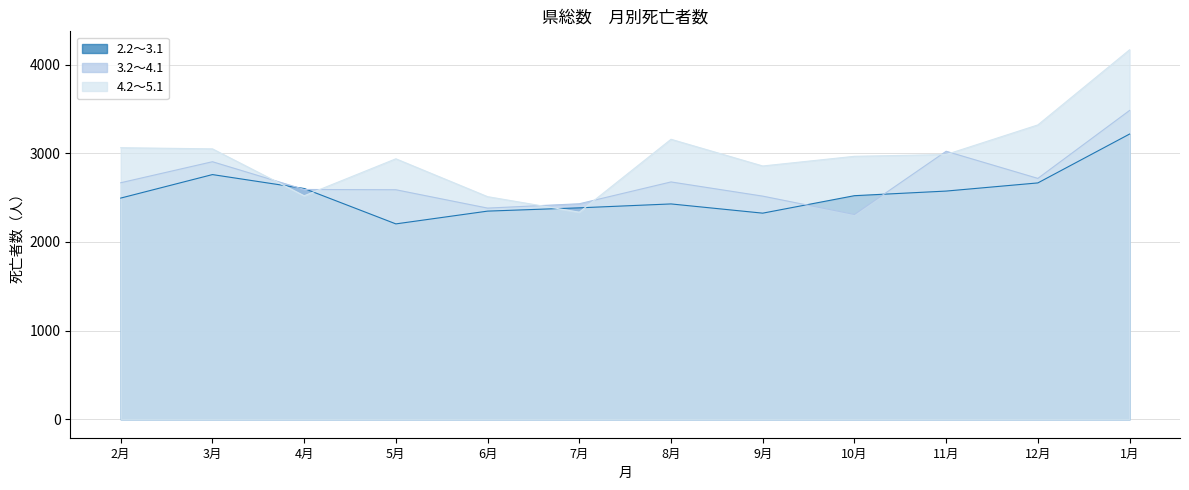

Does the chart have visible grid lines?

Yes